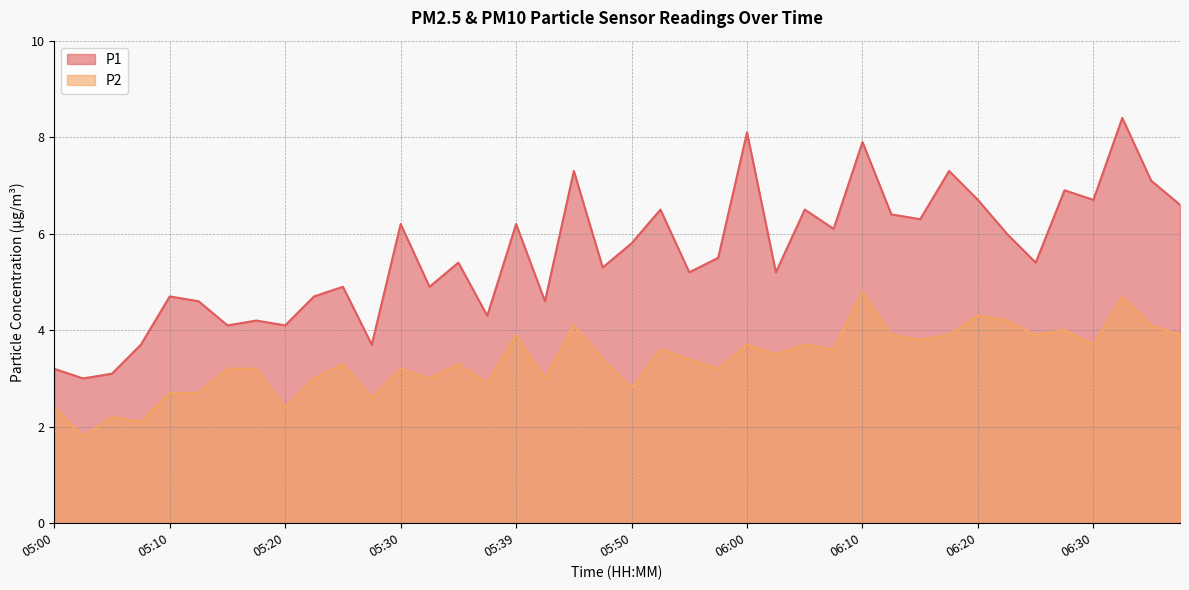

What is the sum of all P1 values?

222.8